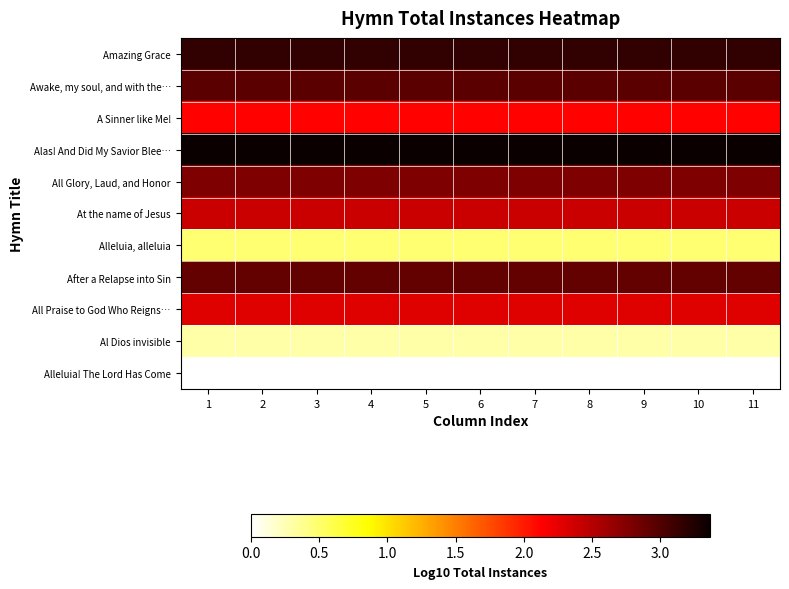

List the series in order of their peak value, highest first.

Alas! And Did My Savior Blee…, Amazing Grace, Awake, my soul, and with the…, After a Relapse into Sin, All Glory, Laud, and Honor, At the name of Jesus, All Praise to God Who Reigns…, A Sinner like Me!, Alleluia, alleluia, Al Dios invisible, Alleluia! The Lord Has Come